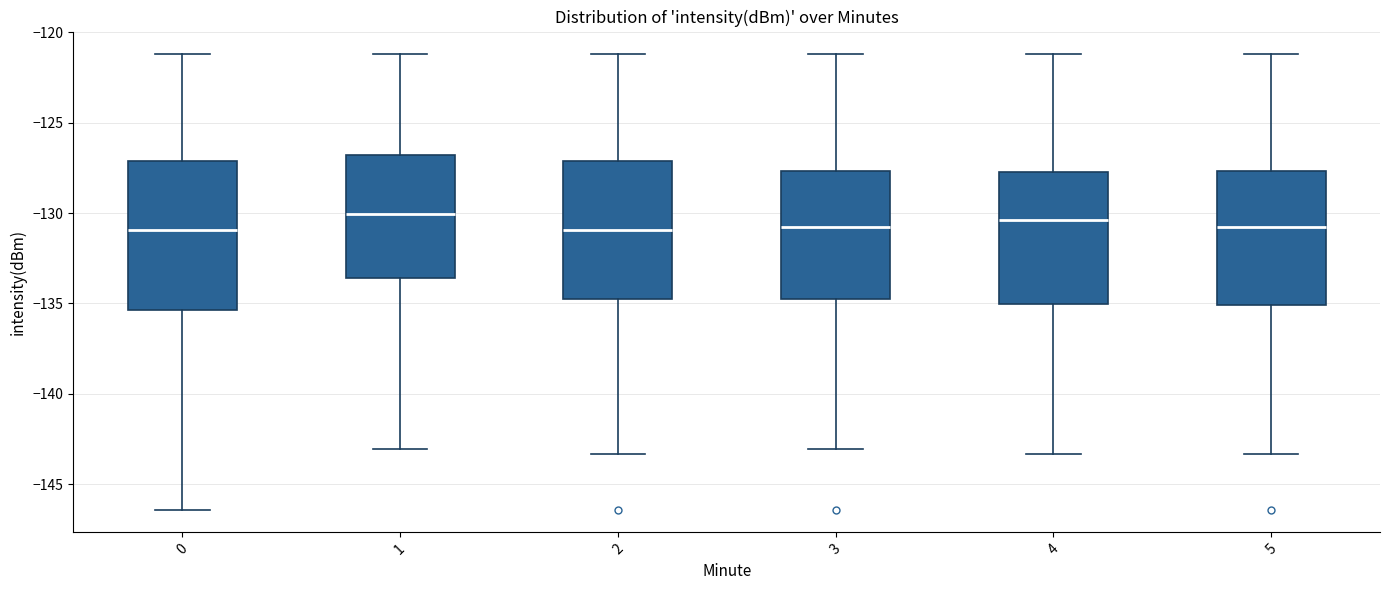

Reading left to right, read every box against the y-axis: the position of its median line, the range the box covers, and the ends of its whiskers. The values are not printed on the chart, so give them approximately, as read against the axis.

0: median -131.0, box -135.5 to -127.0, whiskers -146.5 to -121.0
1: median -130.0, box -133.5 to -127.0, whiskers -143.0 to -121.0
2: median -131.0, box -135.0 to -127.0, whiskers -143.5 to -121.0
3: median -130.5, box -135.0 to -127.5, whiskers -143.0 to -121.0
4: median -130.5, box -135.0 to -127.5, whiskers -143.5 to -121.0
5: median -131.0, box -135.0 to -127.5, whiskers -143.5 to -121.0